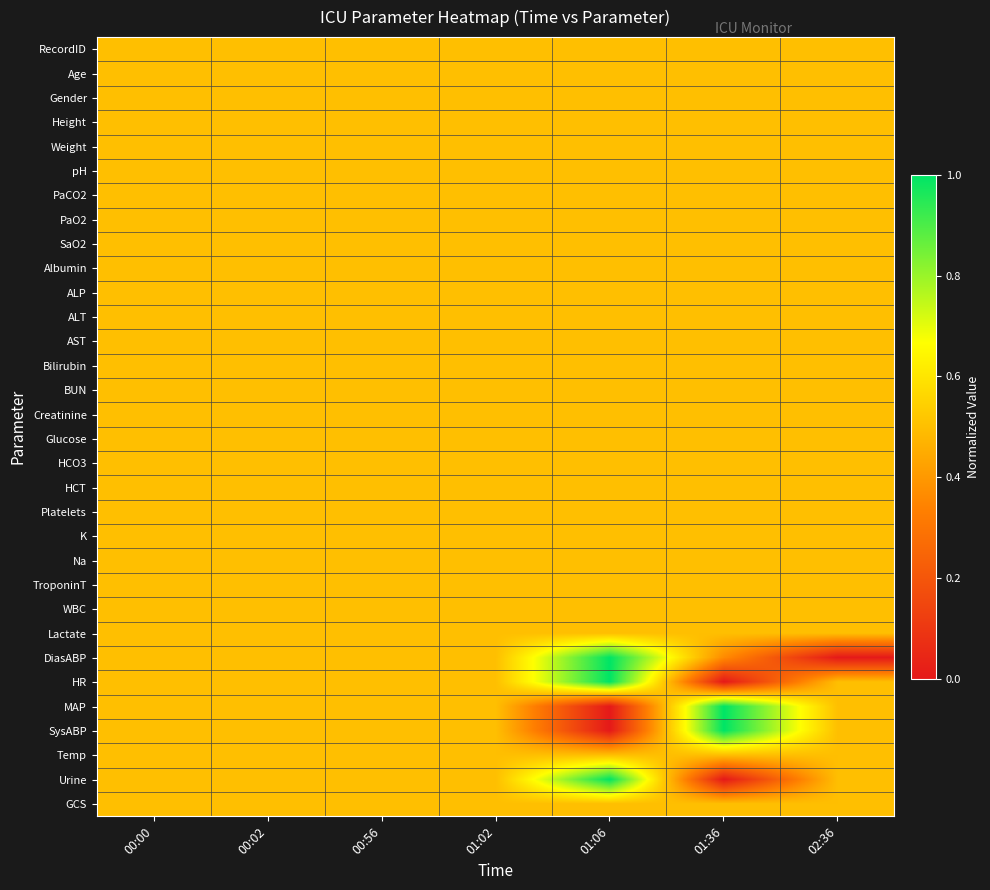

Reading right to left, transcribe all the data shown in this chart.

RecordID: 02:36=0.5	01:36=0.5	01:06=0.5	01:02=0.5	00:56=0.5	00:02=0.5	00:00=0.5
Age: 02:36=0.5	01:36=0.5	01:06=0.5	01:02=0.5	00:56=0.5	00:02=0.5	00:00=0.5
Gender: 02:36=0.5	01:36=0.5	01:06=0.5	01:02=0.5	00:56=0.5	00:02=0.5	00:00=0.5
Height: 02:36=0.5	01:36=0.5	01:06=0.5	01:02=0.5	00:56=0.5	00:02=0.5	00:00=0.5
Weight: 02:36=0.5	01:36=0.5	01:06=0.5	01:02=0.5	00:56=0.5	00:02=0.5	00:00=0.5
pH: 02:36=0.5	01:36=0.5	01:06=0.5	01:02=0.5	00:56=0.5	00:02=0.5	00:00=0.5
PaCO2: 02:36=0.5	01:36=0.5	01:06=0.5	01:02=0.5	00:56=0.5	00:02=0.5	00:00=0.5
PaO2: 02:36=0.5	01:36=0.5	01:06=0.5	01:02=0.5	00:56=0.5	00:02=0.5	00:00=0.5
SaO2: 02:36=0.5	01:36=0.5	01:06=0.5	01:02=0.5	00:56=0.5	00:02=0.5	00:00=0.5
Albumin: 02:36=0.5	01:36=0.5	01:06=0.5	01:02=0.5	00:56=0.5	00:02=0.5	00:00=0.5
ALP: 02:36=0.5	01:36=0.5	01:06=0.5	01:02=0.5	00:56=0.5	00:02=0.5	00:00=0.5
ALT: 02:36=0.5	01:36=0.5	01:06=0.5	01:02=0.5	00:56=0.5	00:02=0.5	00:00=0.5
AST: 02:36=0.5	01:36=0.5	01:06=0.5	01:02=0.5	00:56=0.5	00:02=0.5	00:00=0.5
Bilirubin: 02:36=0.5	01:36=0.5	01:06=0.5	01:02=0.5	00:56=0.5	00:02=0.5	00:00=0.5
BUN: 02:36=0.5	01:36=0.5	01:06=0.5	01:02=0.5	00:56=0.5	00:02=0.5	00:00=0.5
Creatinine: 02:36=0.5	01:36=0.5	01:06=0.5	01:02=0.5	00:56=0.5	00:02=0.5	00:00=0.5
Glucose: 02:36=0.5	01:36=0.5	01:06=0.5	01:02=0.5	00:56=0.5	00:02=0.5	00:00=0.5
HCO3: 02:36=0.5	01:36=0.5	01:06=0.5	01:02=0.5	00:56=0.5	00:02=0.5	00:00=0.5
HCT: 02:36=0.5	01:36=0.5	01:06=0.5	01:02=0.5	00:56=0.5	00:02=0.5	00:00=0.5
Platelets: 02:36=0.5	01:36=0.5	01:06=0.5	01:02=0.5	00:56=0.5	00:02=0.5	00:00=0.5
K: 02:36=0.5	01:36=0.5	01:06=0.5	01:02=0.5	00:56=0.5	00:02=0.5	00:00=0.5
Na: 02:36=0.5	01:36=0.5	01:06=0.5	01:02=0.5	00:56=0.5	00:02=0.5	00:00=0.5
TroponinT: 02:36=0.5	01:36=0.5	01:06=0.5	01:02=0.5	00:56=0.5	00:02=0.5	00:00=0.5
WBC: 02:36=0.5	01:36=0.5	01:06=0.5	01:02=0.5	00:56=0.5	00:02=0.5	00:00=0.5
Lactate: 02:36=0.5	01:36=0.5	01:06=0.5	01:02=0.5	00:56=0.5	00:02=0.5	00:00=0.5
DiasABP: 02:36=0.0	01:36=0.4	01:06=1.0	01:02=0.5	00:56=0.5	00:02=0.5	00:00=0.5
HR: 02:36=0.5	01:36=0.0	01:06=1.0	01:02=0.5	00:56=0.5	00:02=0.5	00:00=0.5
MAP: 02:36=0.5	01:36=1.0	01:06=0.0	01:02=0.5	00:56=0.5	00:02=0.5	00:00=0.5
SysABP: 02:36=0.5	01:36=1.0	01:06=0.0	01:02=0.5	00:56=0.5	00:02=0.5	00:00=0.5
Temp: 02:36=0.5	01:36=0.5	01:06=0.5	01:02=0.5	00:56=0.5	00:02=0.5	00:00=0.5
Urine: 02:36=0.5	01:36=0.0	01:06=1.0	01:02=0.5	00:56=0.5	00:02=0.5	00:00=0.5
GCS: 02:36=0.5	01:36=0.5	01:06=0.5	01:02=0.5	00:56=0.5	00:02=0.5	00:00=0.5